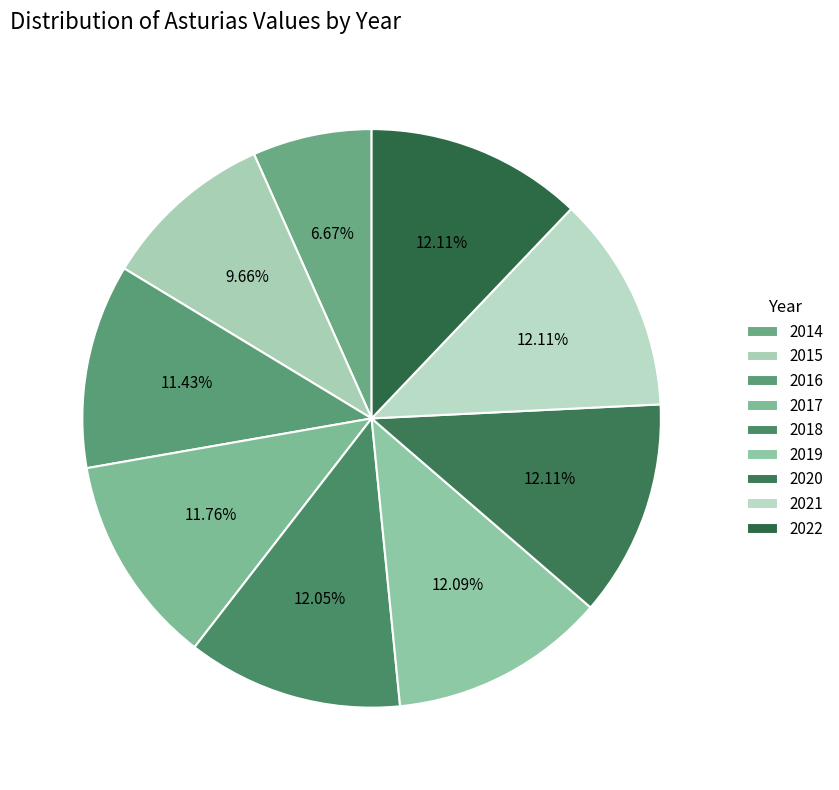

How many slices are in this pie chart?

9